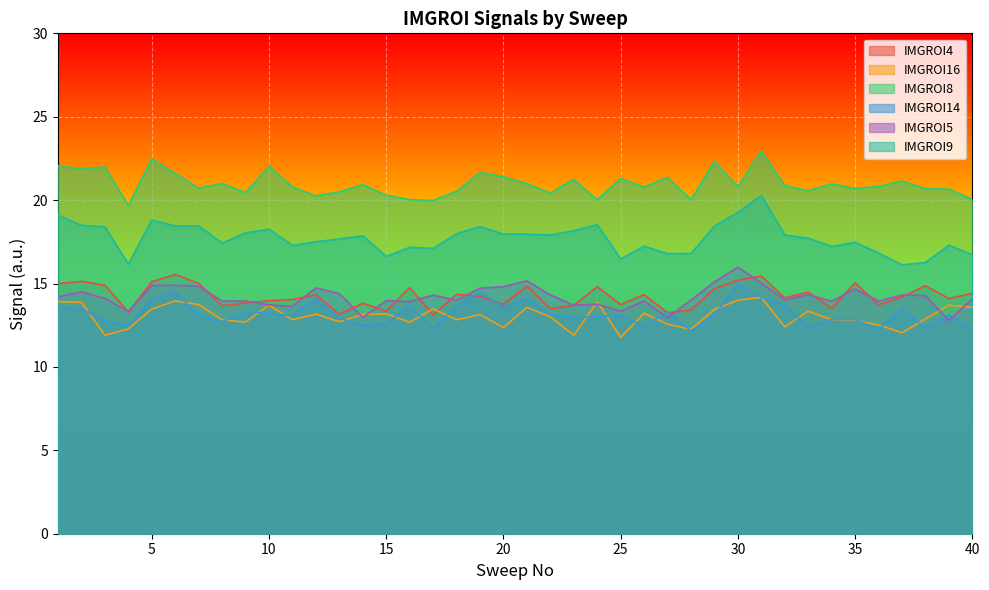

What is the difference between the second highest and minimum values in the IMGROI8 series?

2.8